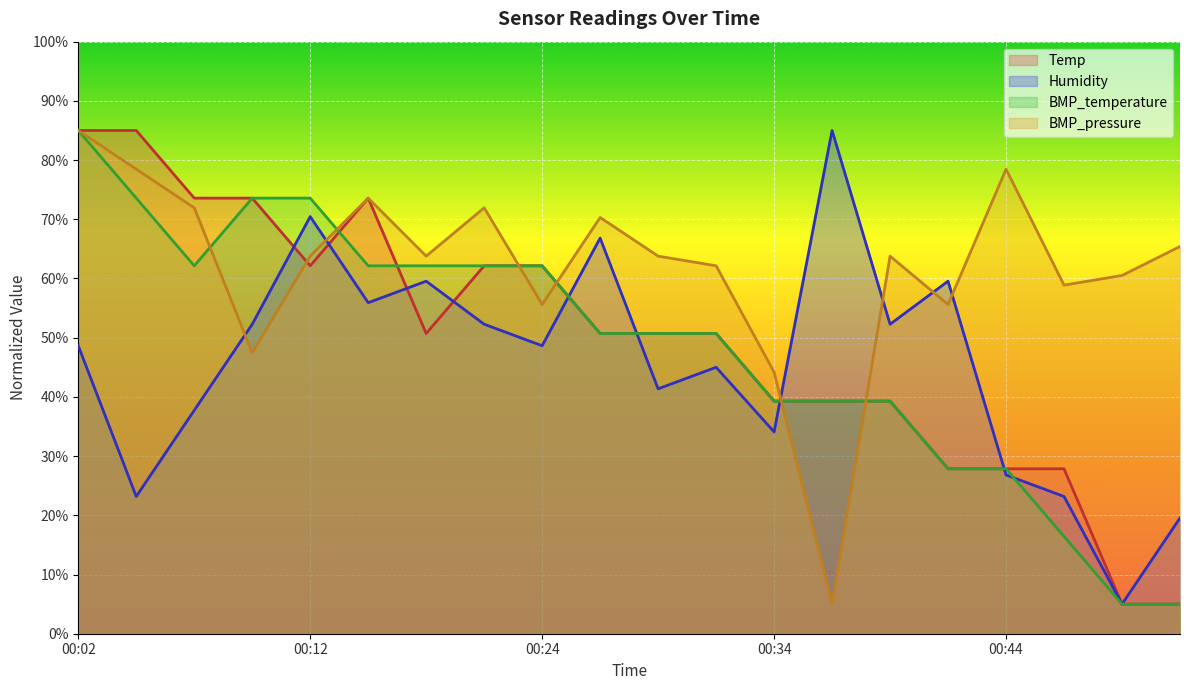

Reading left to right, list all the values displayed in this chart.

Temp: 85.0	85.0	73.6	73.6	62.1	73.6	50.7	62.1	62.1	50.7	50.7	50.7	39.3	39.3	39.3	27.9	27.9	27.9	5.0	5.0
Humidity: 48.6	23.2	37.7	52.3	70.5	55.9	59.5	52.3	48.6	66.8	41.4	45.0	34.1	85.0	52.3	59.5	26.8	23.2	5.0	19.5
BMP_temperature: 85.0	73.6	62.1	73.6	73.6	62.1	62.1	62.1	62.1	50.7	50.7	50.7	39.3	39.3	39.3	27.9	27.9	16.4	5.0	5.0
BMP_pressure: 85.0	78.5	71.9	47.4	63.8	73.6	63.8	71.9	55.6	70.3	63.8	62.1	44.2	5.0	63.8	55.6	78.5	58.9	60.5	65.4